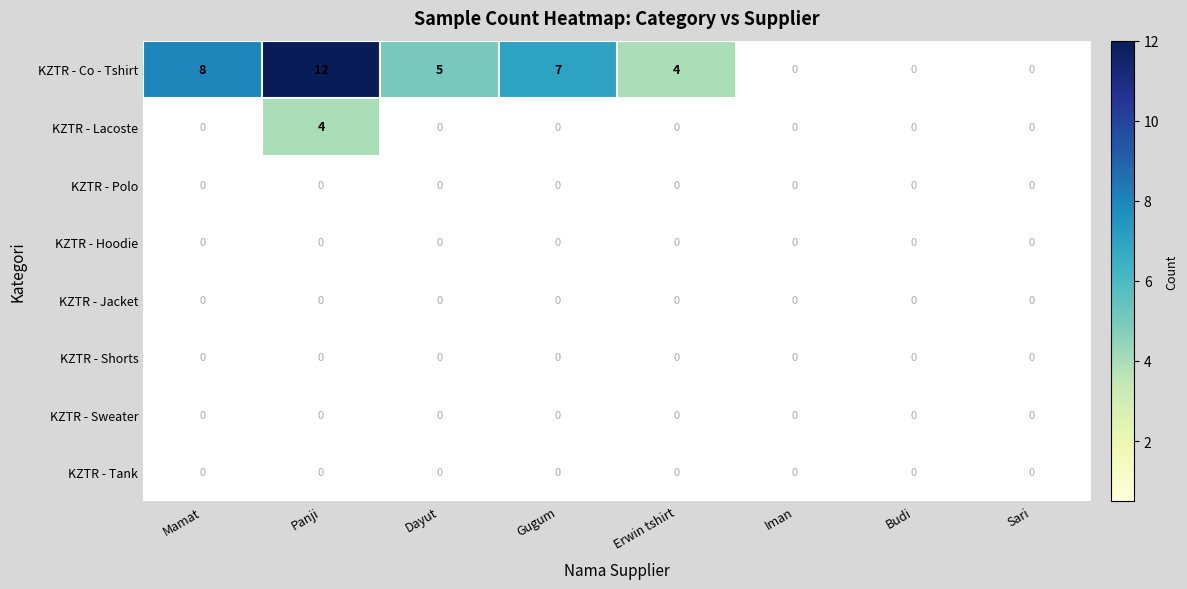

Which series has the largest total across all categories?

KZTR - Co - Tshirt